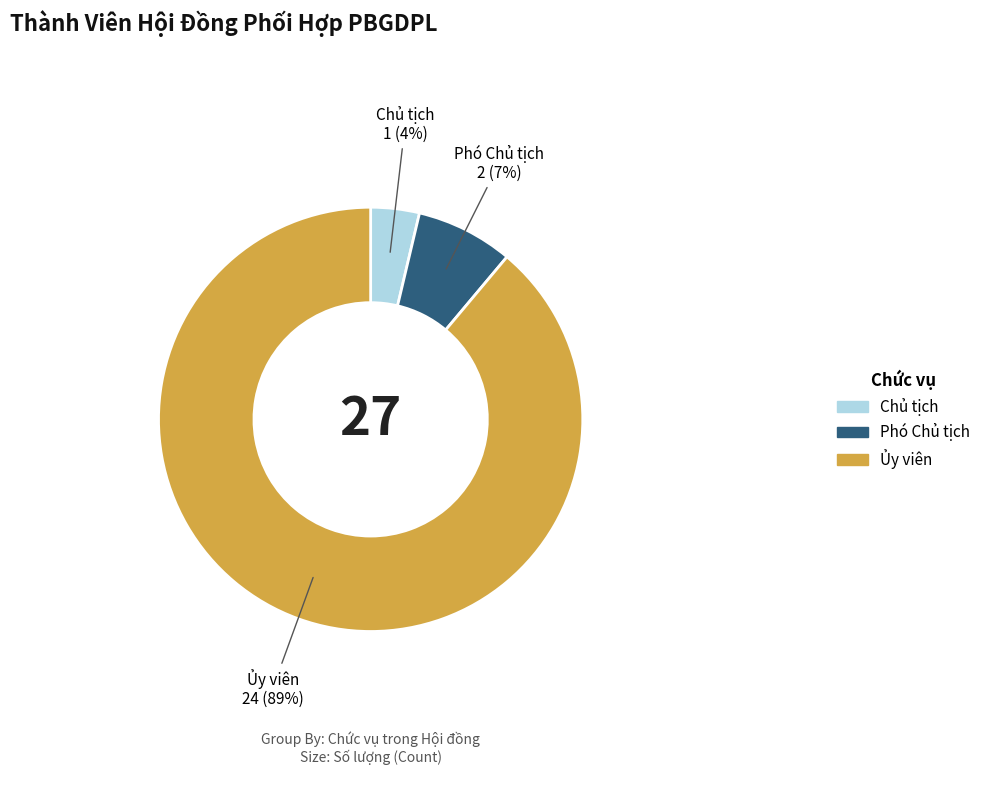

Between Chủ tịch and Ủy viên, which is larger?

Ủy viên